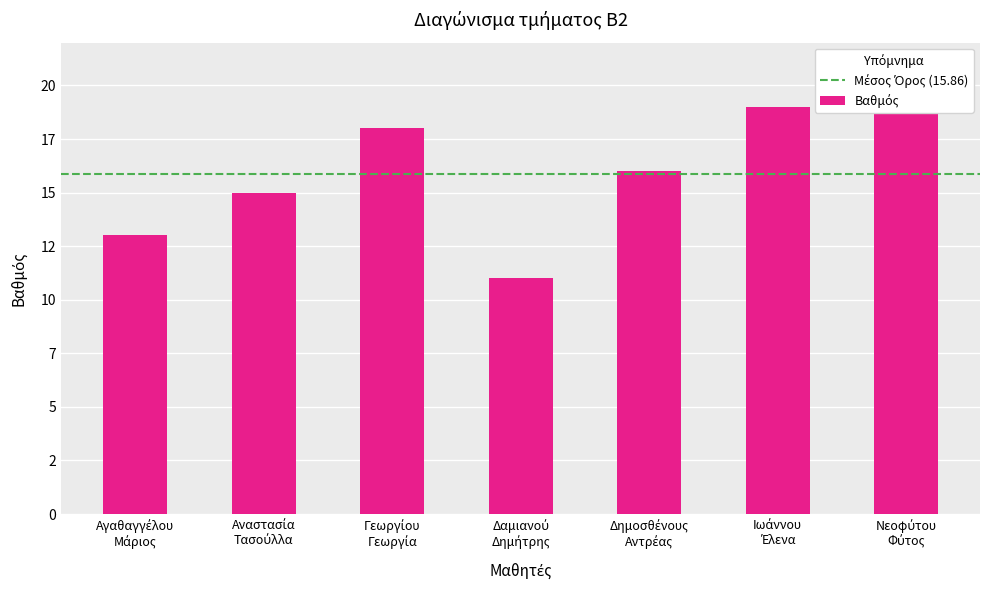

Reading left to right, list all the values displayed in this chart.

Αγαθαγγέλου
Μάριος=13	Αναστασία
Τασούλλα=15	Γεωργίου
Γεωργία=18	Δαμιανού
Δημήτρης=11	Δημοσθένους
Αντρέας=16	Ιωάννου
Έλενα=19	Νεοφύτου
Φύτος=19